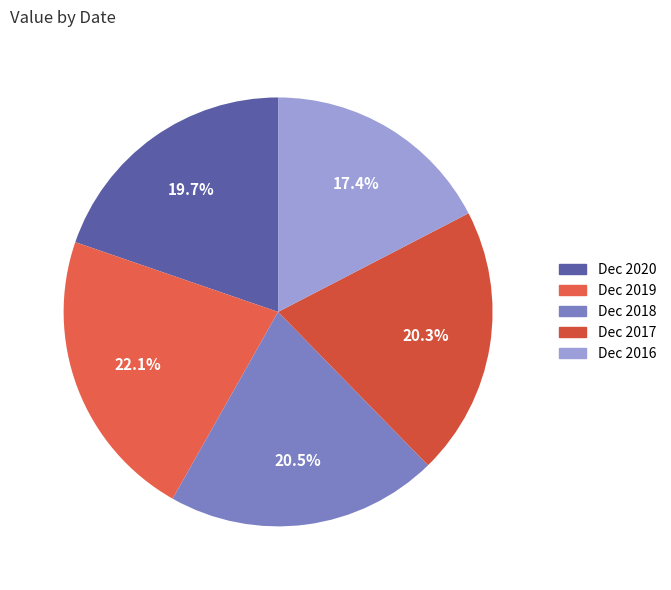

What percentage is the Dec 2016 slice, to the nearest percent?

17%